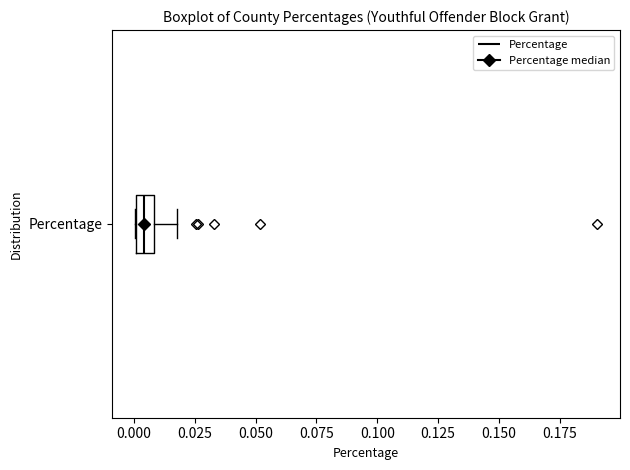

Where does the right whisker of the box for Percentage end on the x-axis? The values are not printed on the chart, so give them approximately, as read against the axis.

0.020